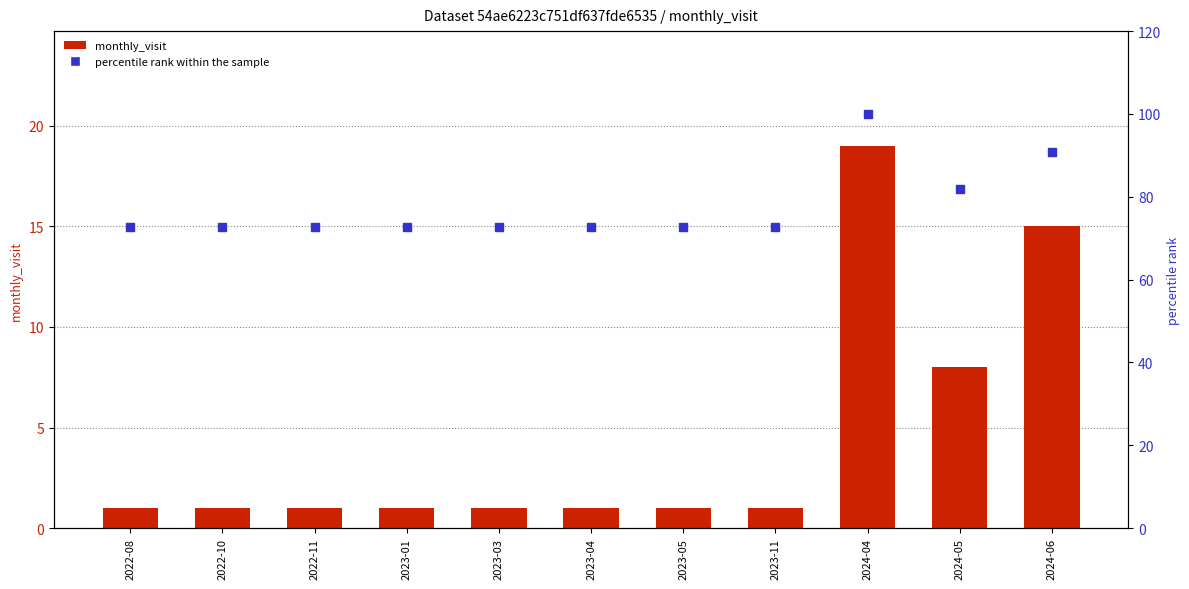

What are all the series names shown in the legend?

monthly_visit, percentile rank within the sample